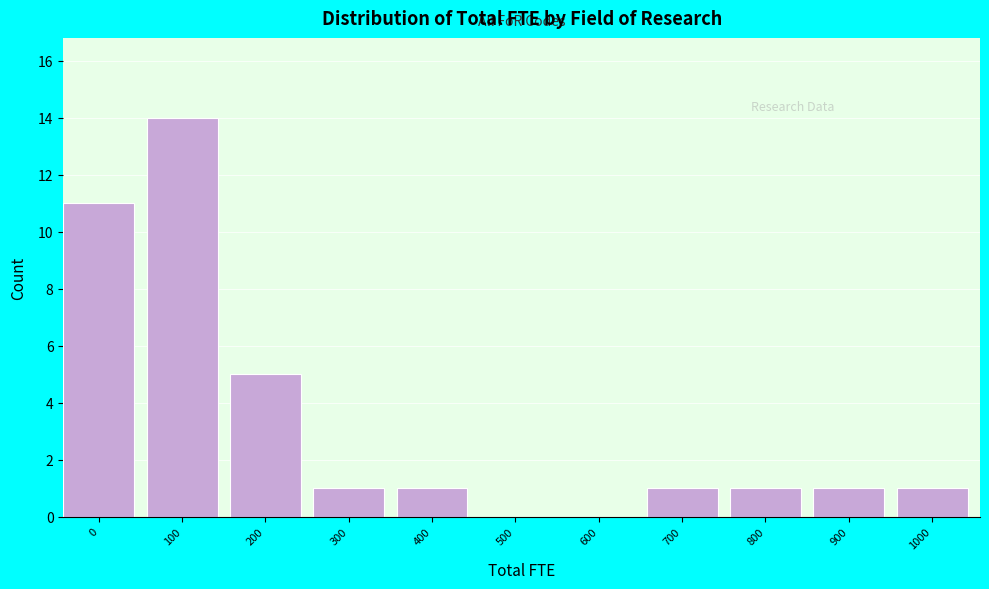

Reading right to left, extract all data points from this chart.

1000=1	900=1	800=1	700=1	600=0	500=0	400=1	300=1	200=5	100=14	0=11